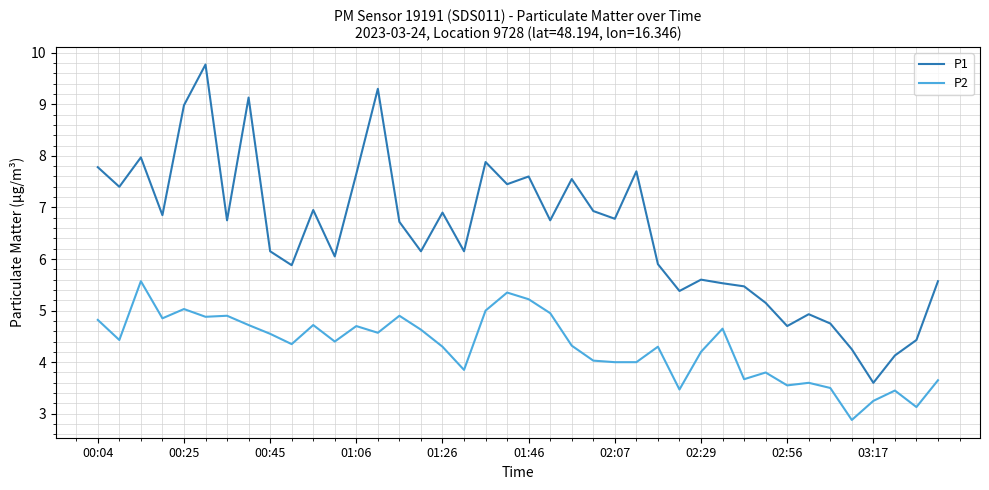

How many lines are shown in the chart?

2